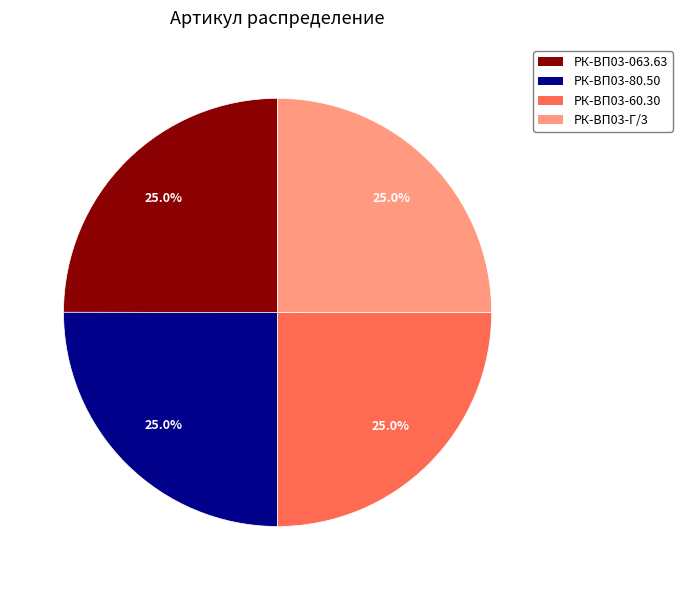

Is there a majority slice in this chart?

No